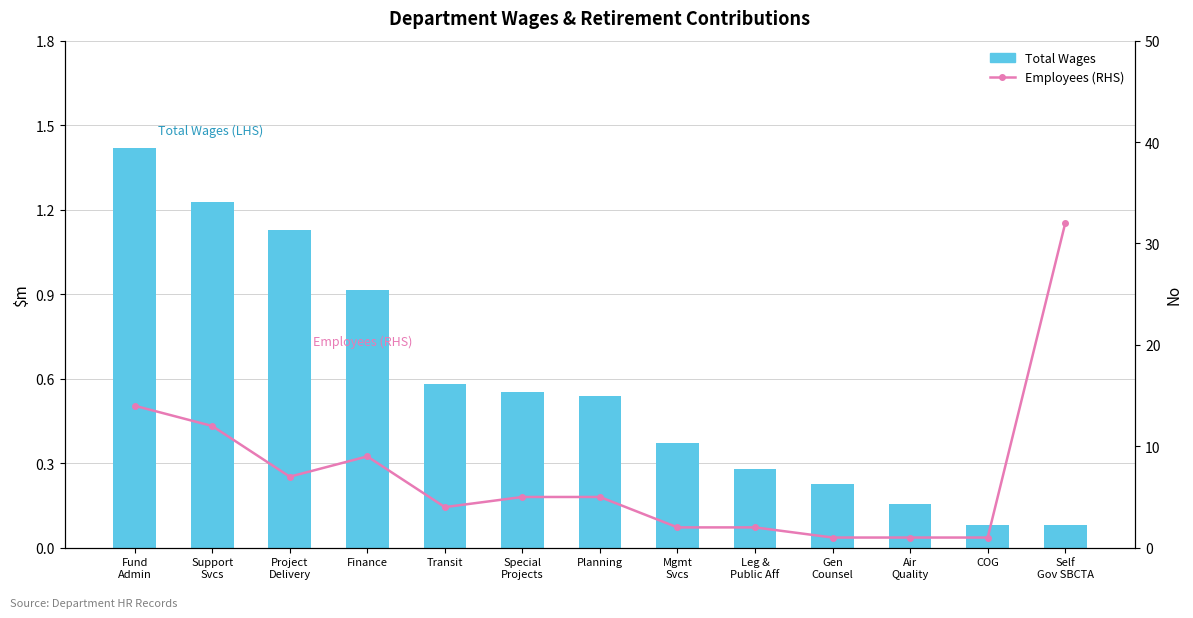

Which series has the largest total across all categories?

Employees (RHS)